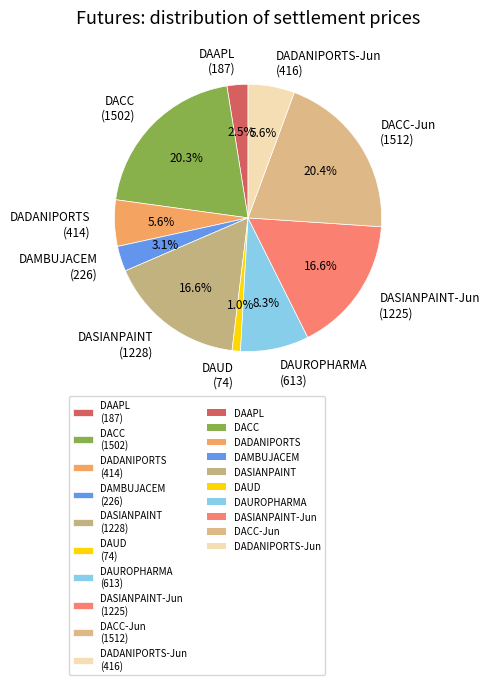

Is there any slice that represents more than half of the pie?

No